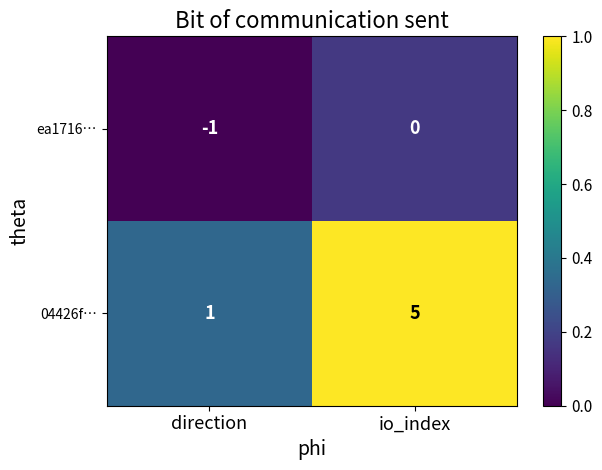

Which series has the largest total across all categories?

04426f…